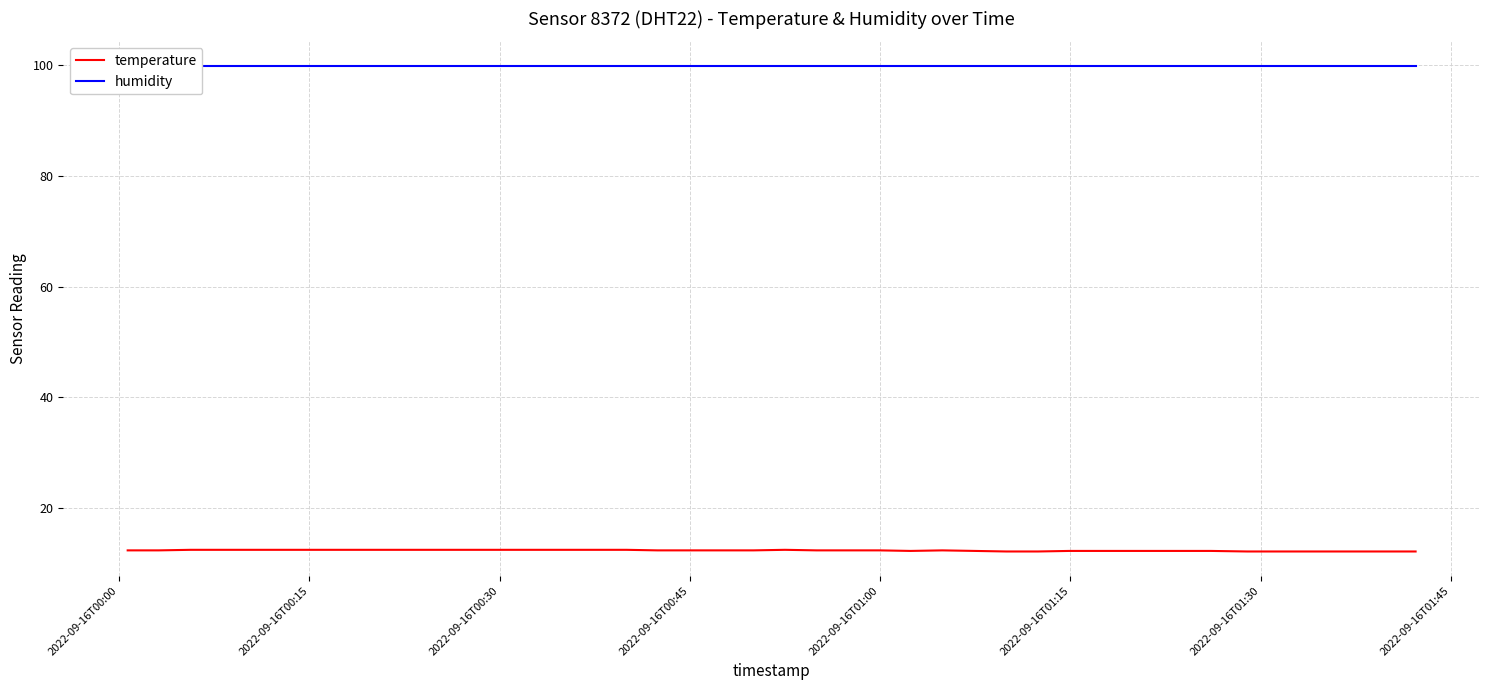

What is the difference between the maximum and minimum values in the temperature series?

0.3